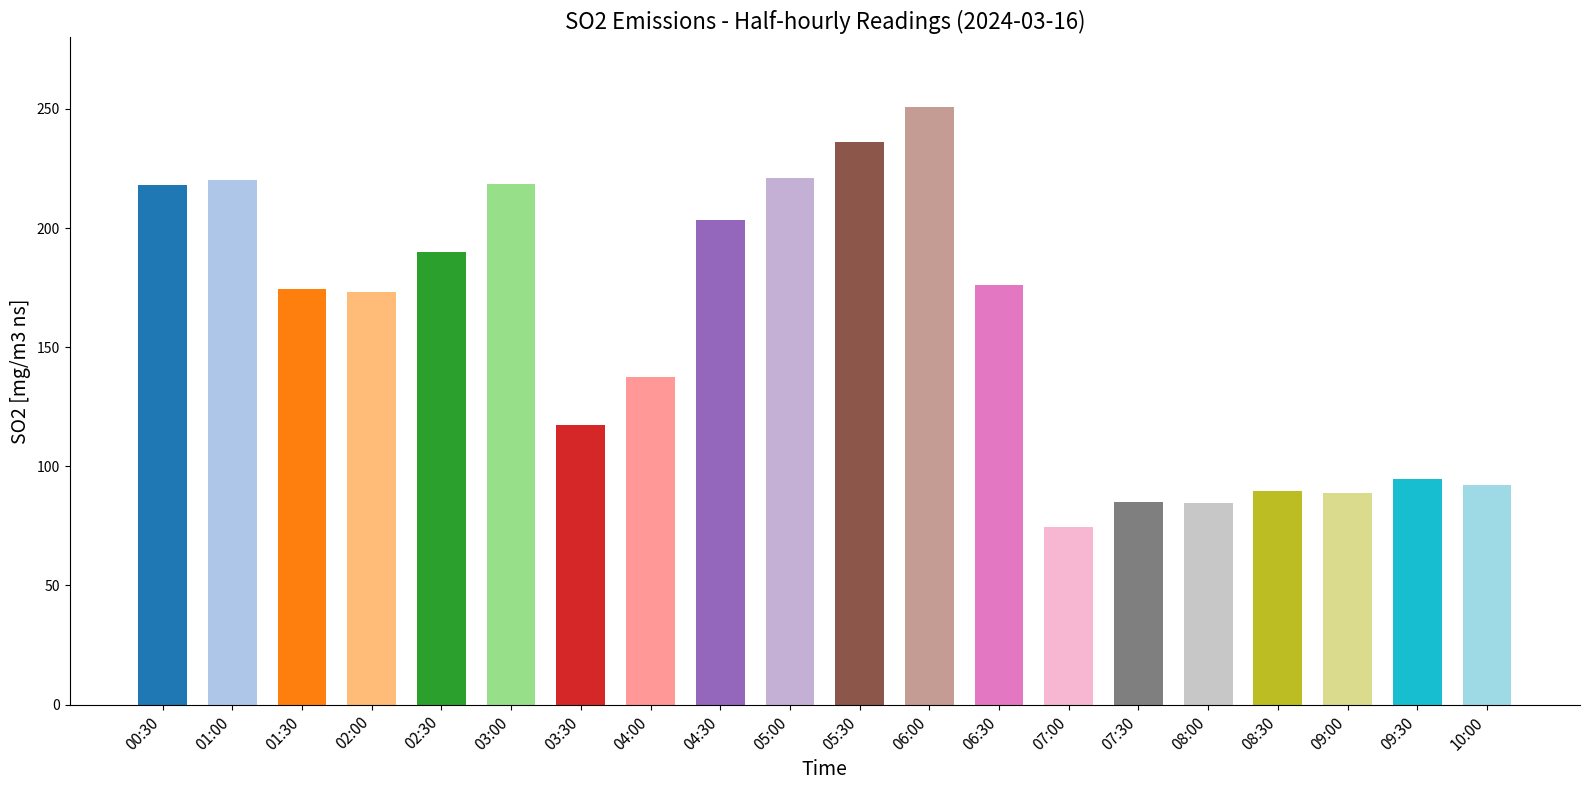

Is it true that the value at 07:00 is 50.2?

False